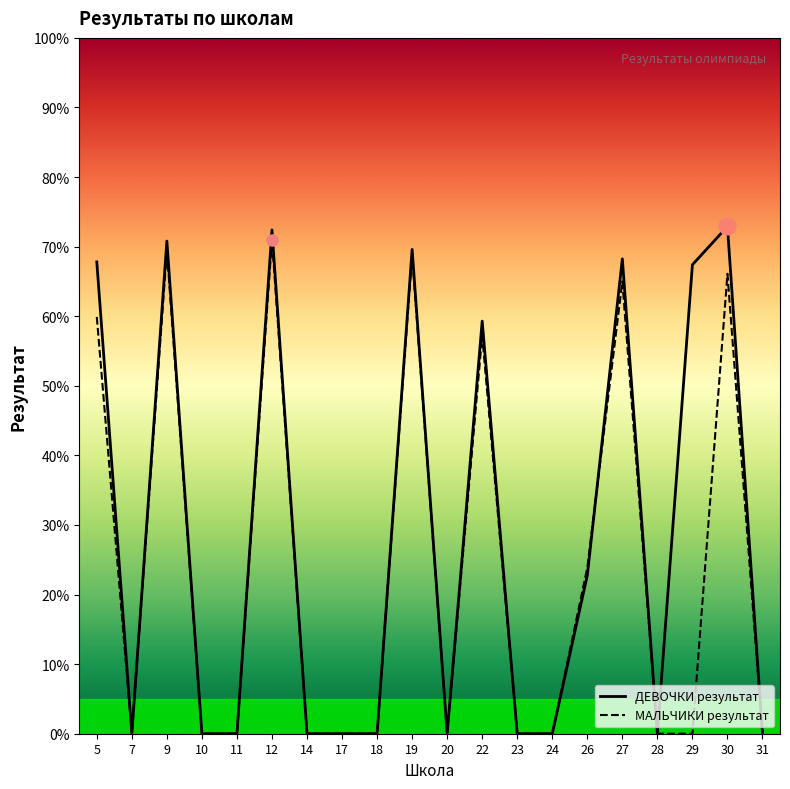

What is the value of the ДЕВОЧКИ результат point at the 19th from the left?

72.9